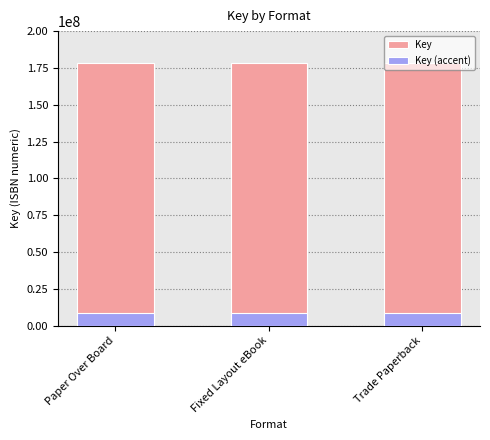

List the series in order of their overall mean, lowest first.

Key (accent), Key